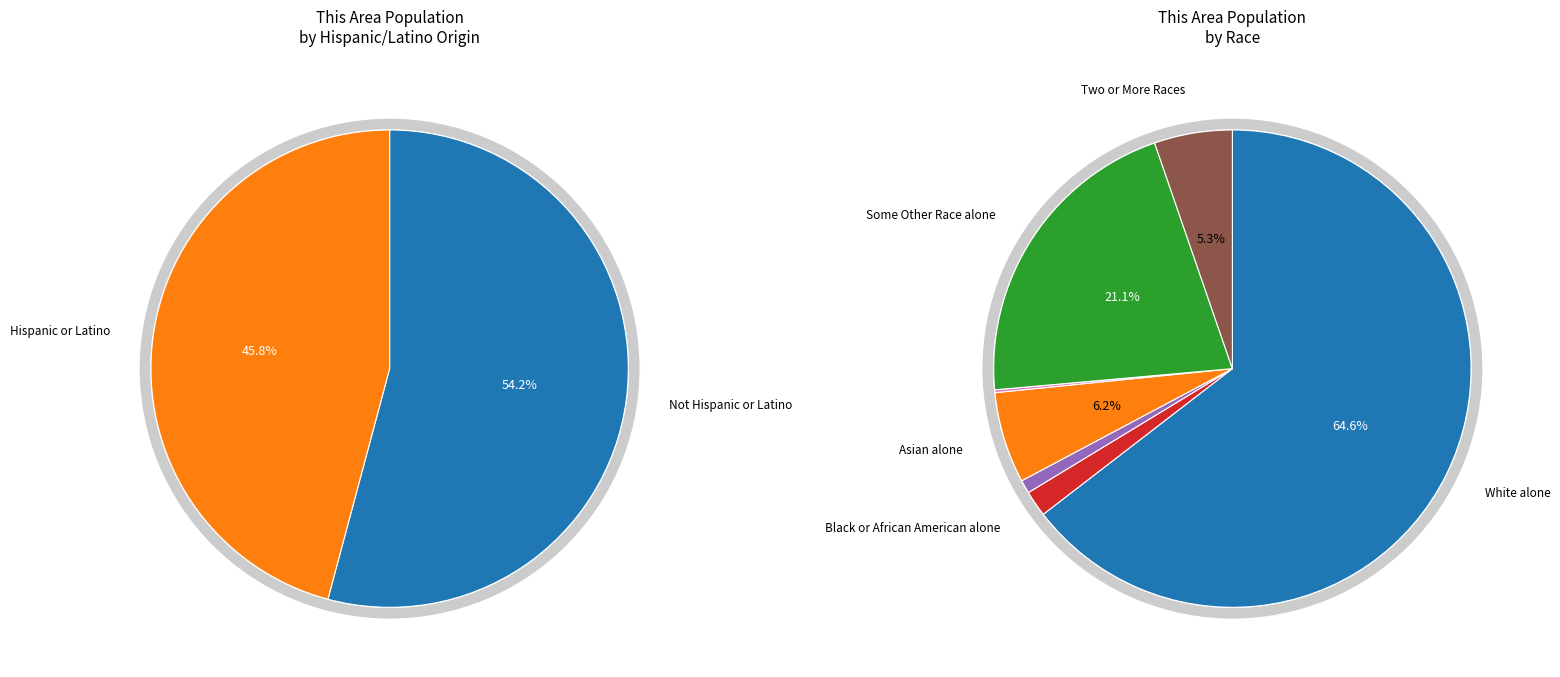

Which has a higher value, Asian alone or American Indian and Alaska Native?

Asian alone